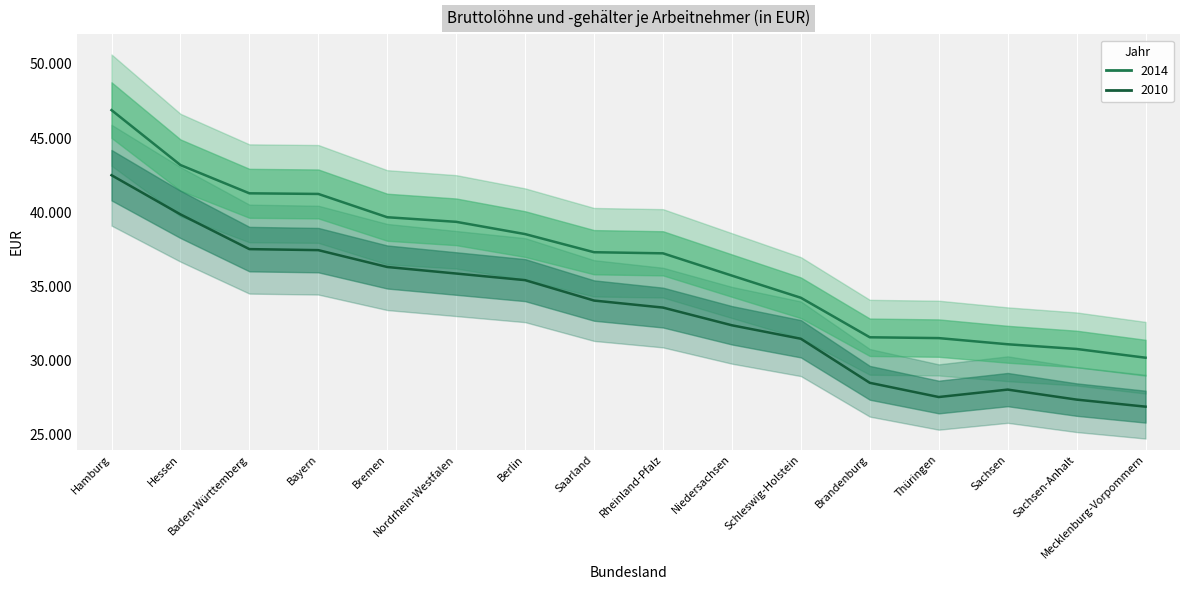

What is the difference between the second highest and second lowest values in the 2014 series?

12404